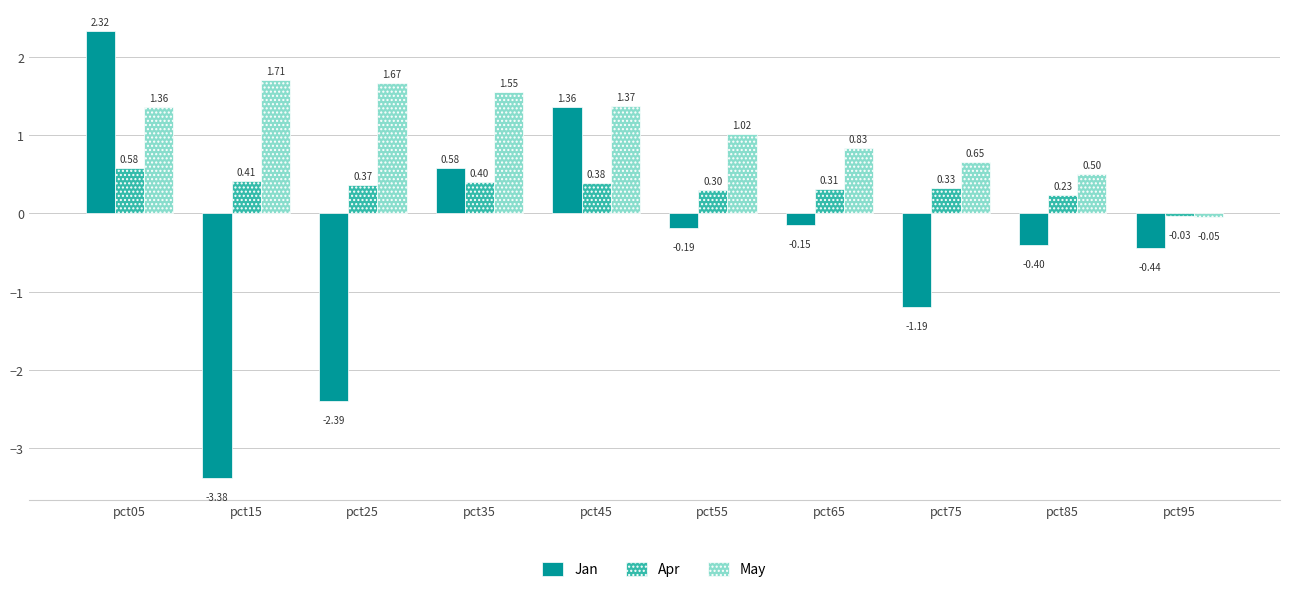

Rank the series by their average value, from highest to lowest.

May, Apr, Jan